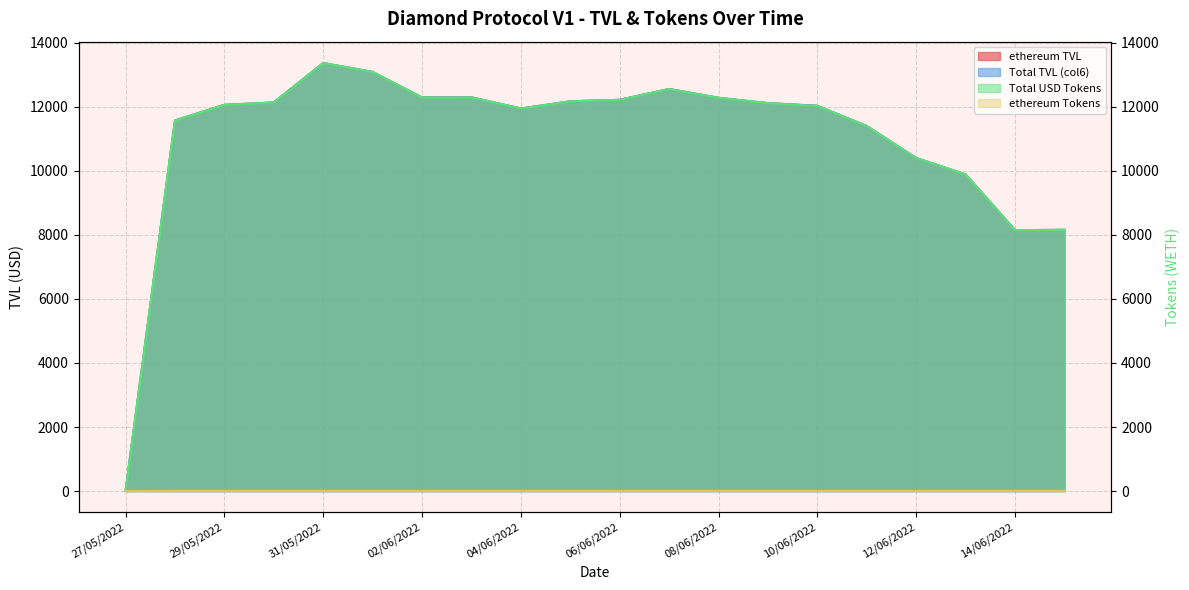

Reading left to right, list all the values displayed in this chart.

ethereum TVL: 27/05/2022=0.0	28/05/2022=11574.8	29/05/2022=12063.1	30/05/2022=12138.5	31/05/2022=13368.9	01/06/2022=13091.6	02/06/2022=12294.9	03/06/2022=12297.4	04/06/2022=11948.2	05/06/2022=12174.9	06/06/2022=12221.1	07/06/2022=12558.0	08/06/2022=12283.4	09/06/2022=12116.6	10/06/2022=12032.8	11/06/2022=11401.7	12/06/2022=10402.8	13/06/2022=9890.0	14/06/2022=8149.9	15/06/2022=8159.5
Total TVL (col6): 27/05/2022=0.0	28/05/2022=11574.8	29/05/2022=12063.1	30/05/2022=12138.5	31/05/2022=13368.9	01/06/2022=13091.6	02/06/2022=12294.9	03/06/2022=12297.4	04/06/2022=11948.2	05/06/2022=12174.9	06/06/2022=12221.1	07/06/2022=12558.0	08/06/2022=12283.4	09/06/2022=12116.6	10/06/2022=12032.8	11/06/2022=11401.7	12/06/2022=10402.8	13/06/2022=9890.0	14/06/2022=8149.9	15/06/2022=8159.5
Total USD Tokens: 27/05/2022=0.0	28/05/2022=11574.8	29/05/2022=12063.1	30/05/2022=12138.5	31/05/2022=13368.9	01/06/2022=13091.6	02/06/2022=12294.9	03/06/2022=12297.4	04/06/2022=11948.2	05/06/2022=12174.9	06/06/2022=12221.1	07/06/2022=12558.0	08/06/2022=12283.4	09/06/2022=12116.6	10/06/2022=12032.8	11/06/2022=11401.7	12/06/2022=10402.8	13/06/2022=9890.0	14/06/2022=8149.9	15/06/2022=8159.5
ethereum Tokens: 27/05/2022=0.0	28/05/2022=6.7	29/05/2022=6.7	30/05/2022=6.7	31/05/2022=6.7	01/06/2022=6.7	02/06/2022=6.7	03/06/2022=6.7	04/06/2022=6.7	05/06/2022=6.8	06/06/2022=6.8	07/06/2022=6.8	08/06/2022=6.8	09/06/2022=6.8	10/06/2022=6.8	11/06/2022=6.8	12/06/2022=6.8	13/06/2022=6.8	14/06/2022=6.8	15/06/2022=6.8